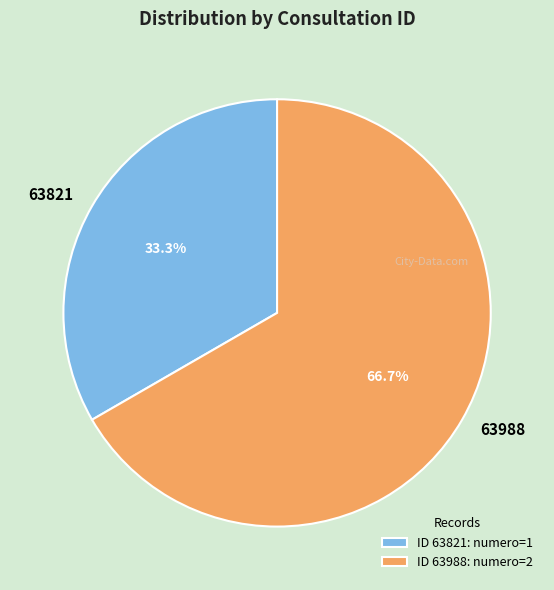

Which slice is the smallest?

63821